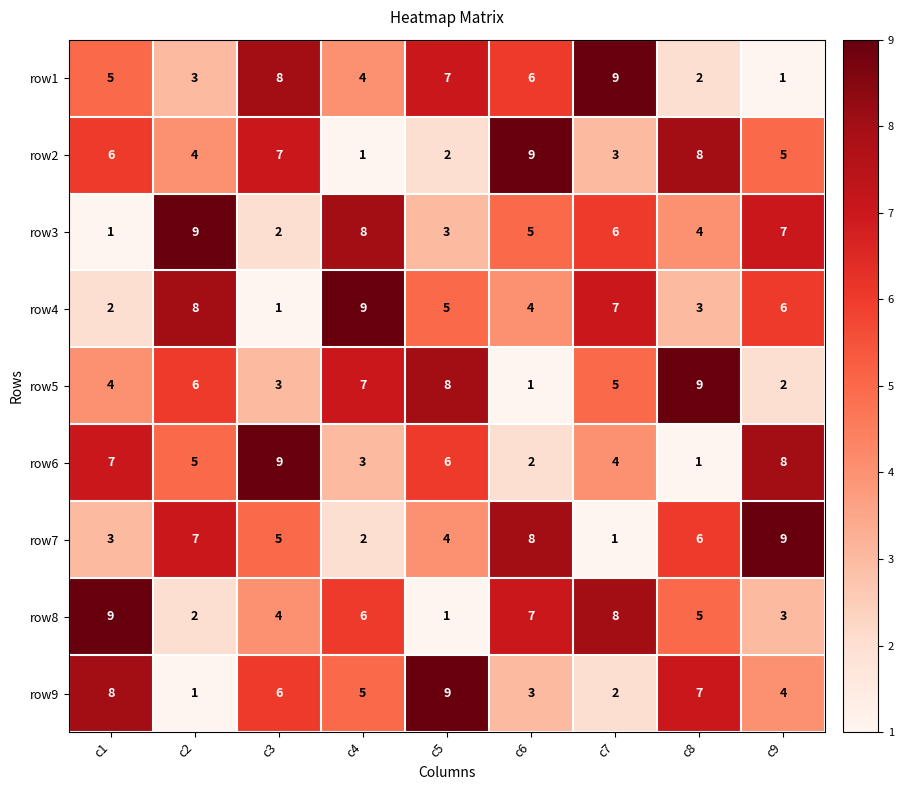

What is the minimum value shown in the chart?

1